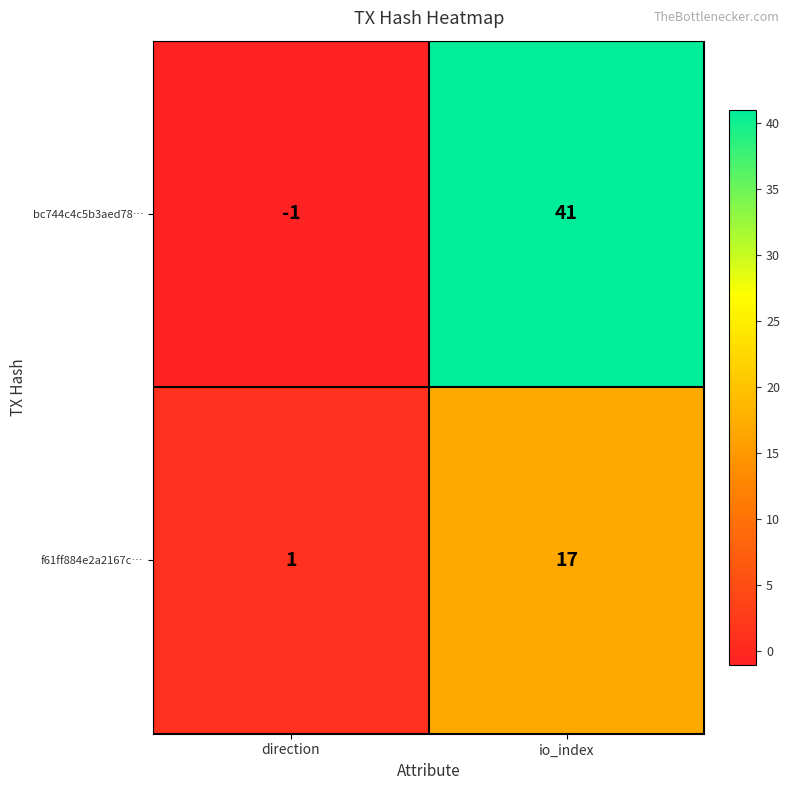

Which category has the highest value in the bc744c4c5b3aed78… series?

io_index